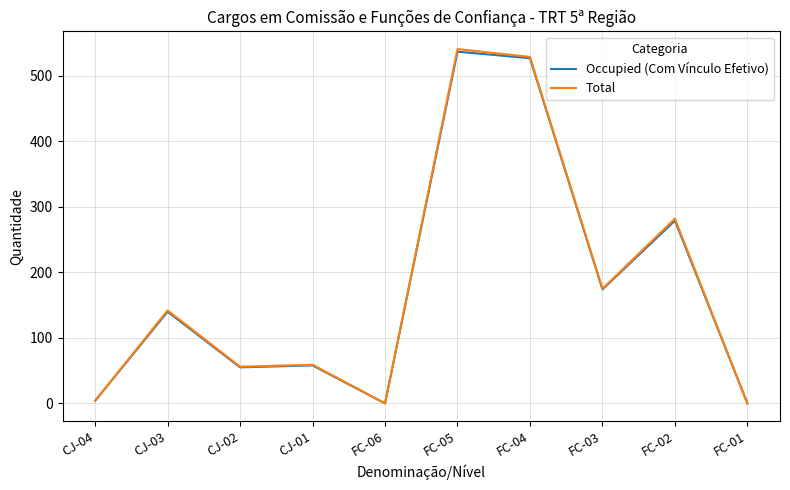

Is it true that Total equals 294 at FC-05?

False